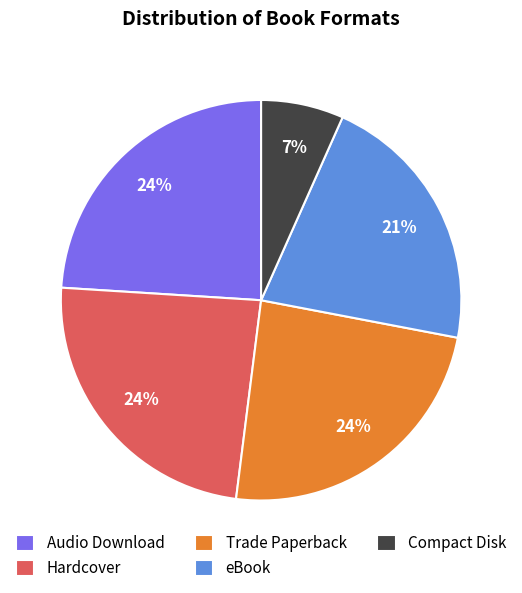

To the nearest percent, what percentage of the pie is Hardcover?

24%